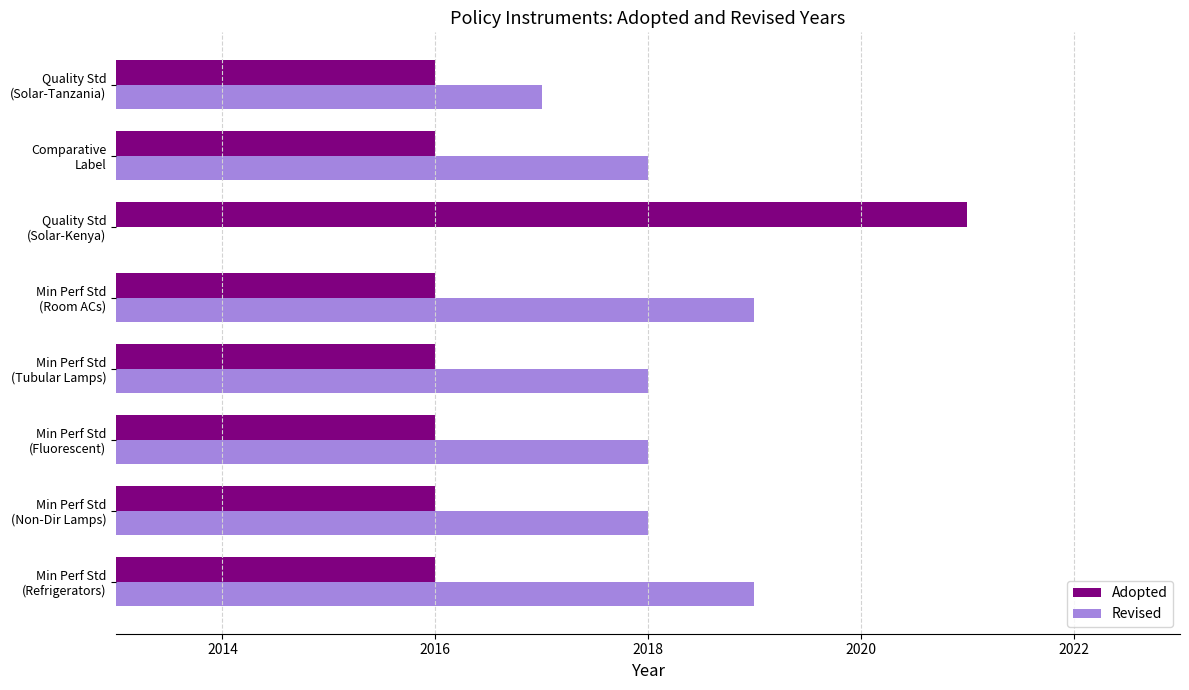

How many values in the Adopted series exceed 2016?

1